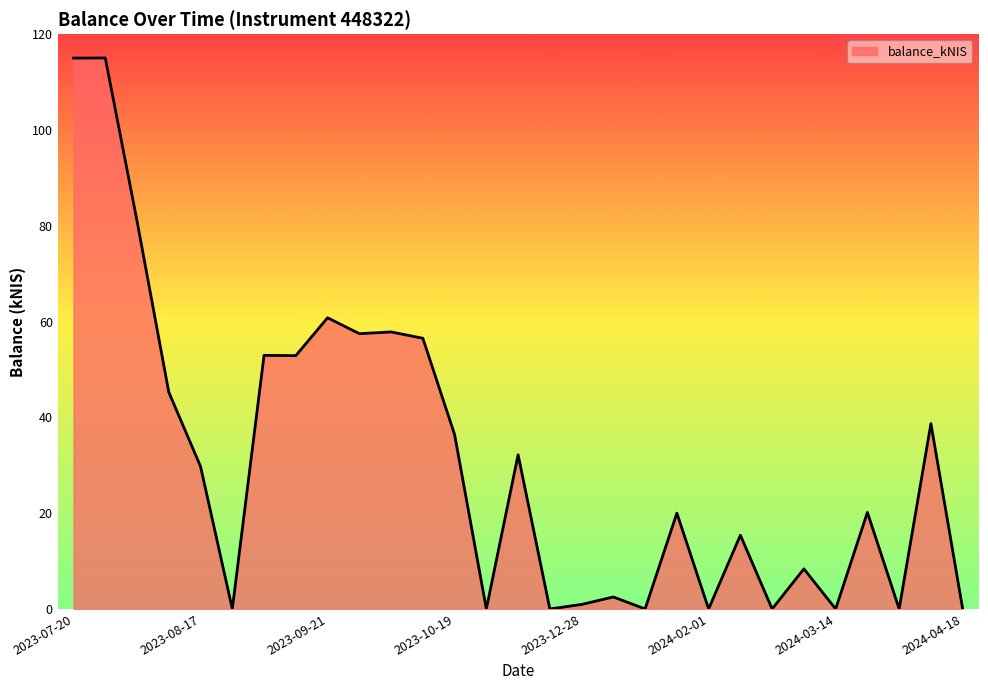

Count the number of data series in this chart.

1